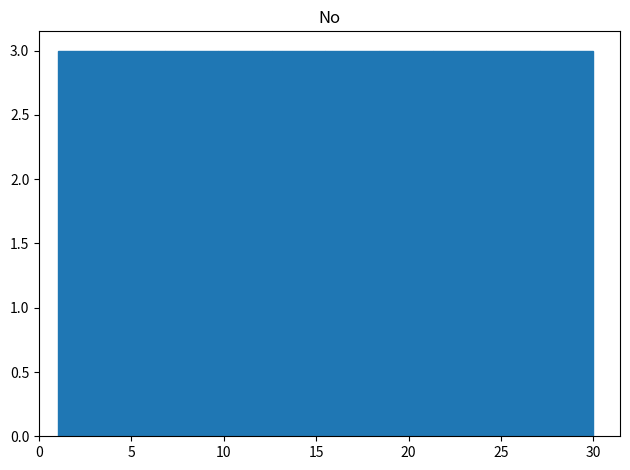

What is the height of the bar covering 15.5 to 18.4 on the x-axis? Neither the bar edges nor the heights are printed on the chart, so give them approximately, as read against the axes.

3